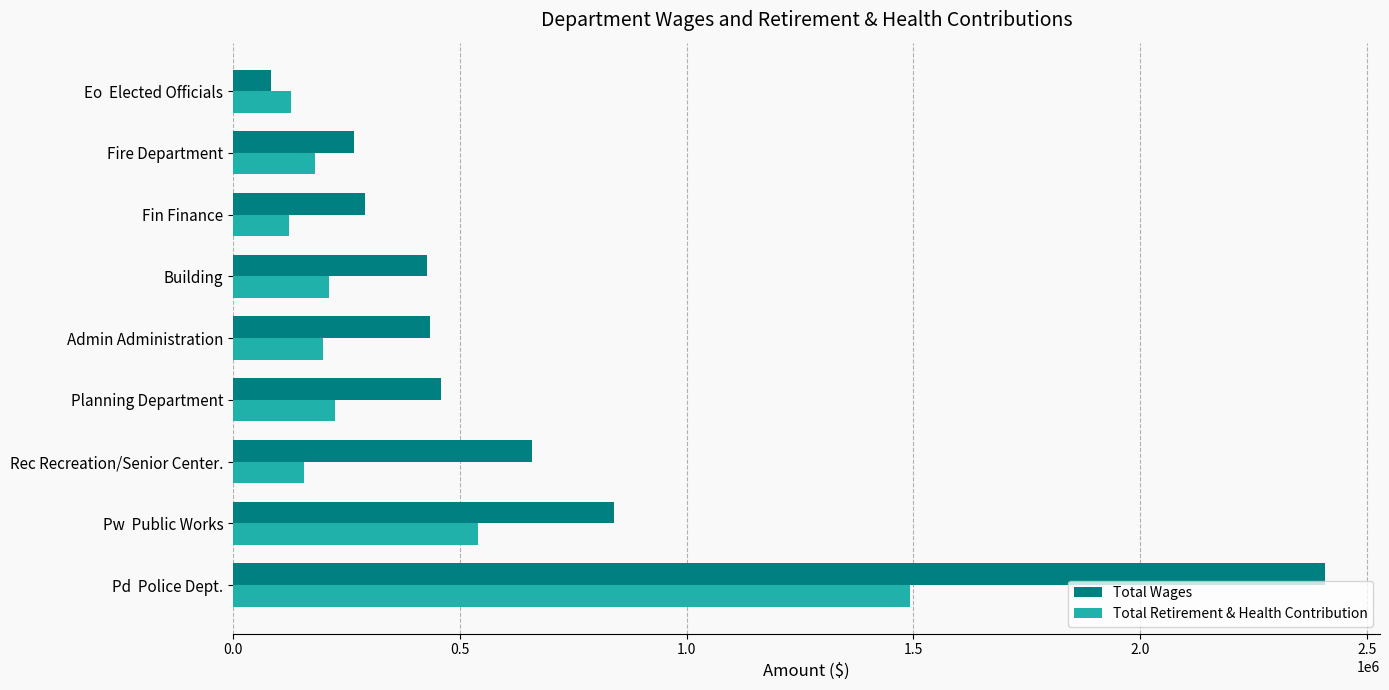

What is the minimum value for Total Retirement & Health Contribution?

124268